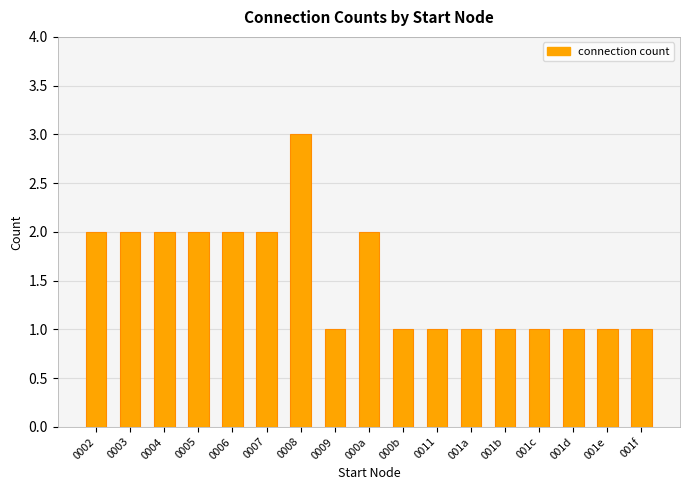

What is the approximate value at 000b?

1